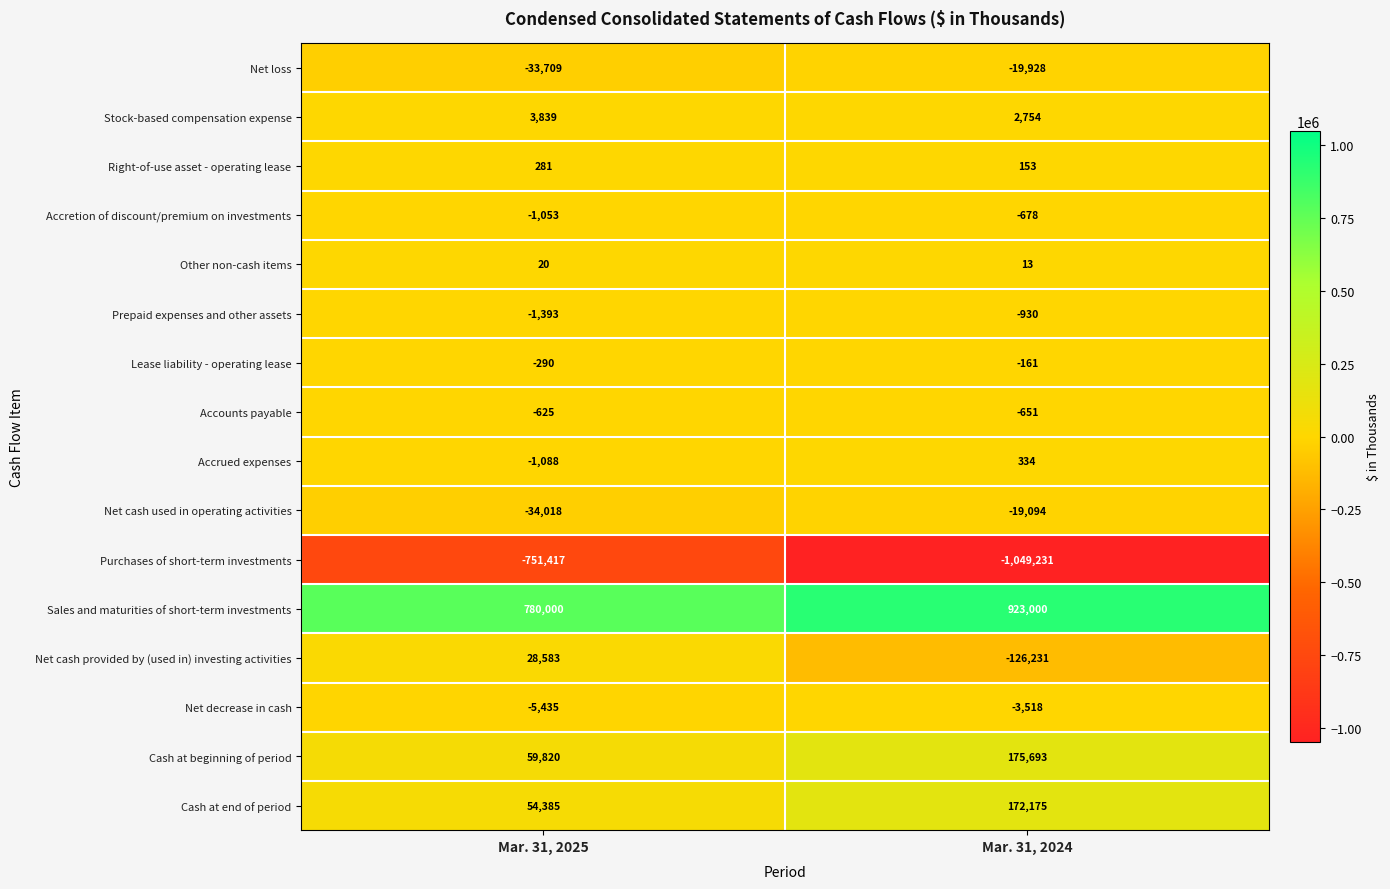

What is the average value of the Net cash provided by (used in) investing activities series?

-48824